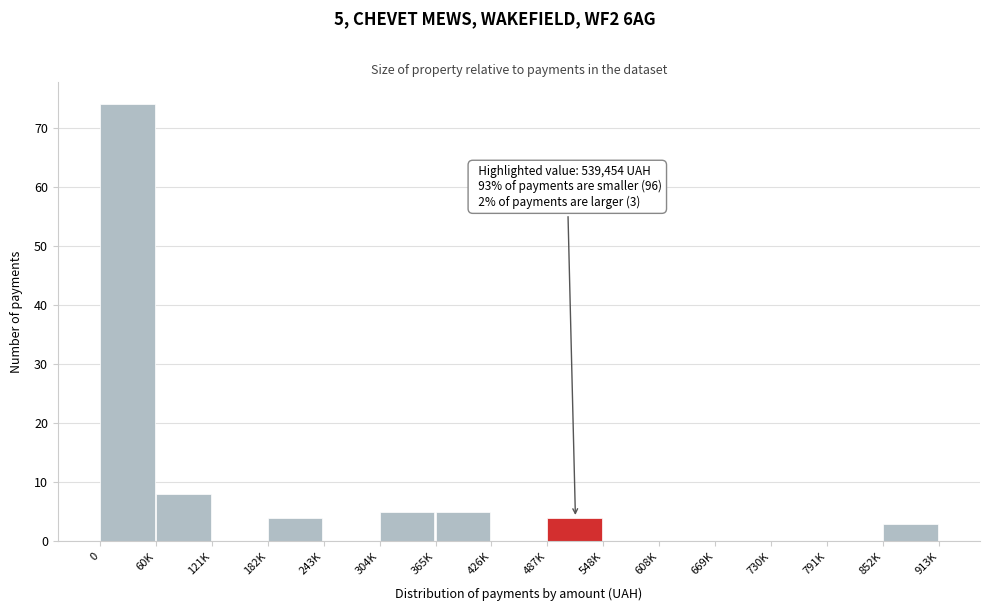

Reading left to right, extract all data points from this chart.

0=74	60K=8	121K=0	182K=4	243K=0	304K=5	365K=5	426K=0	487K=4	548K=0	608K=0	669K=0	730K=0	791K=0	852K=3